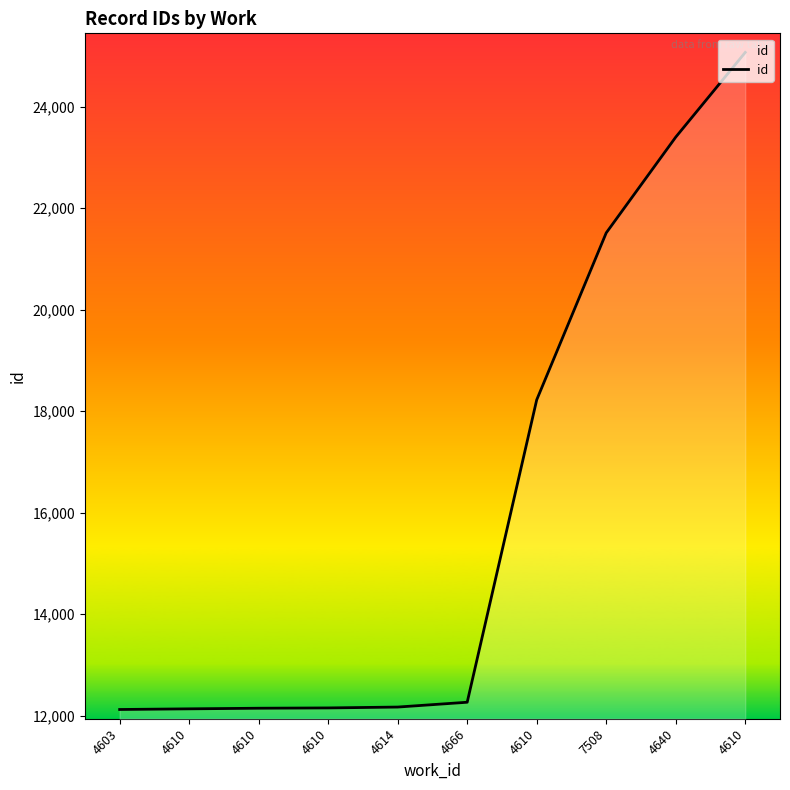

Reading left to right, transcribe all the data shown in this chart.

4603=12121	4610=12134	4610=12146	4610=12152	4614=12169	4666=12264	4610=18223	7508=21513	4640=23400	4610=25069